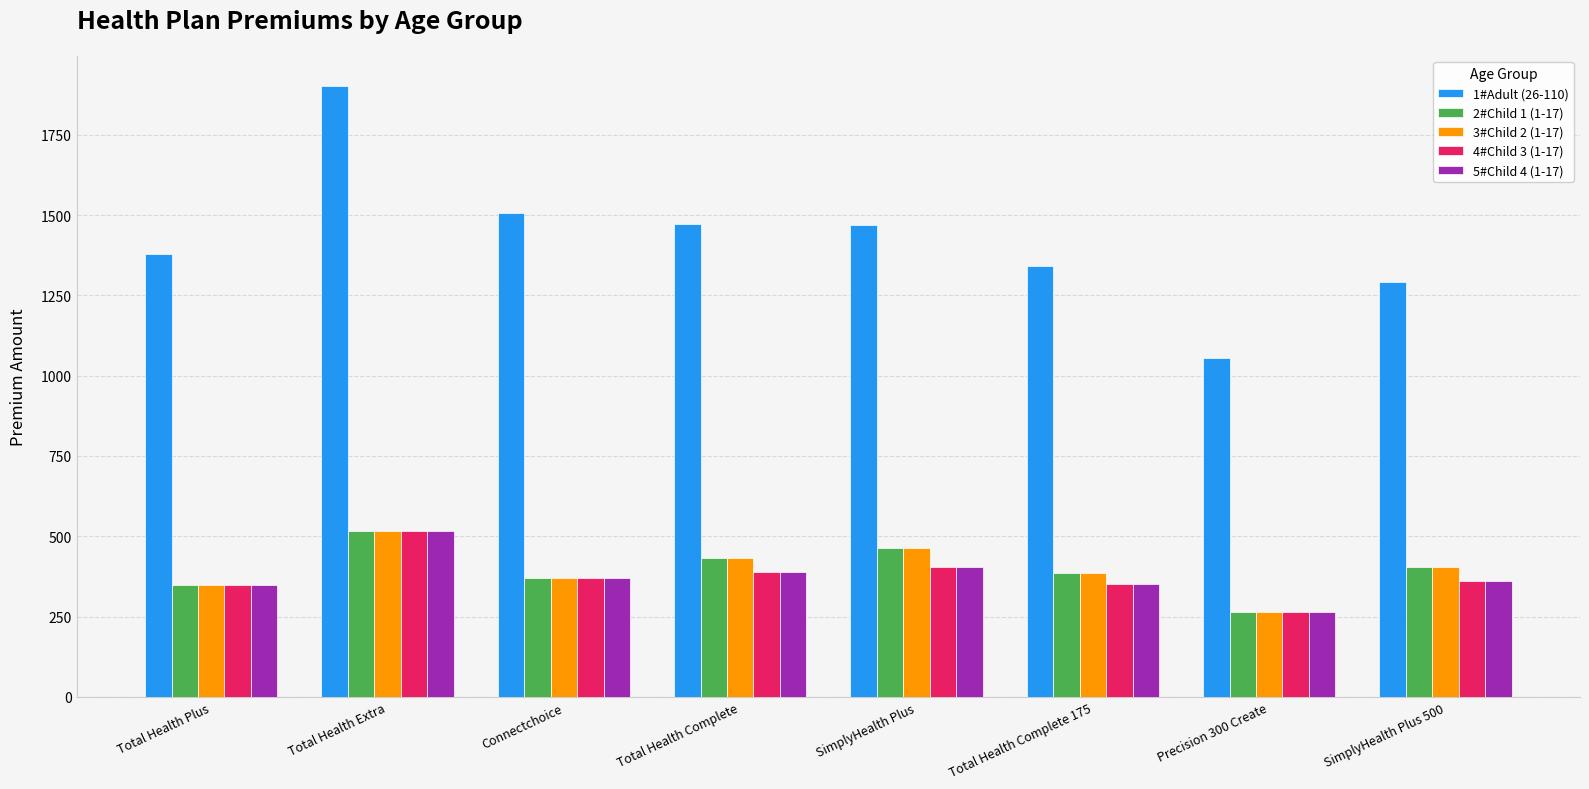

What are all the series names shown in the legend?

1#Adult (26-110), 2#Child 1 (1-17), 3#Child 2 (1-17), 4#Child 3 (1-17), 5#Child 4 (1-17)